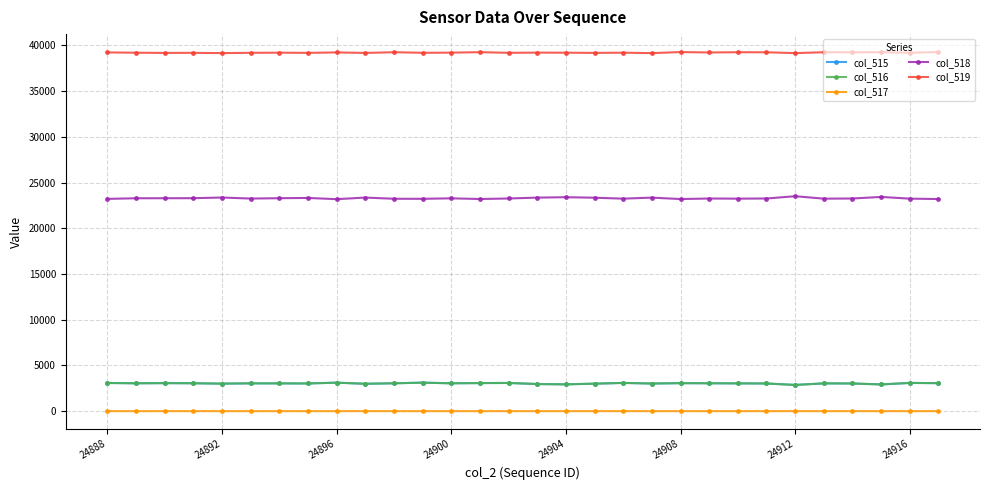

How many data points does each series have?

30